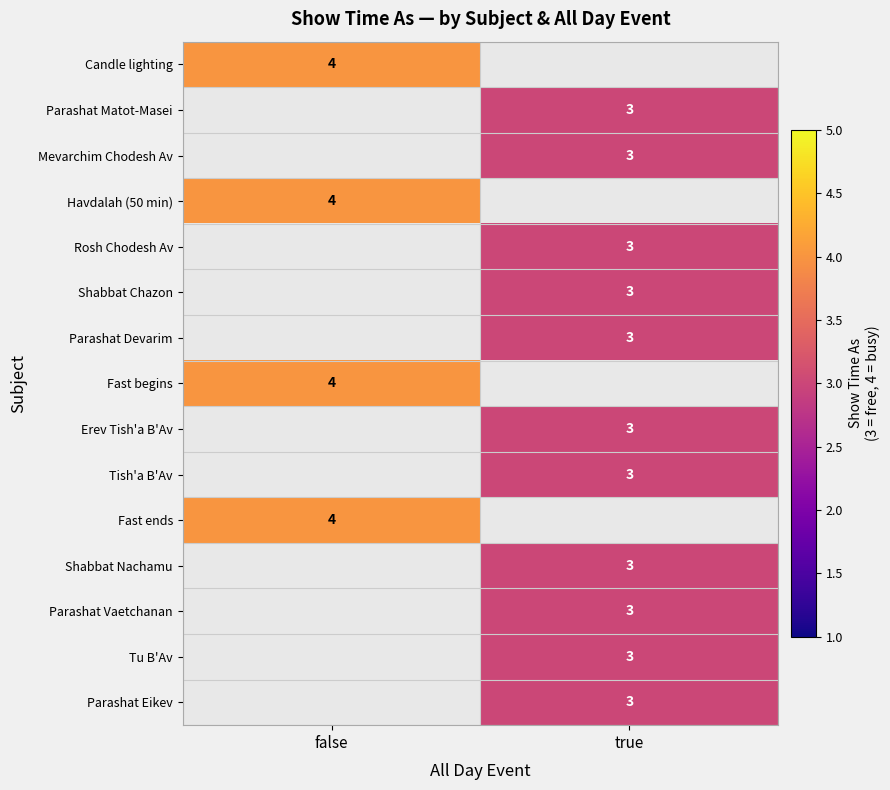

The value of Fast begins at false is 4. True or false?

True